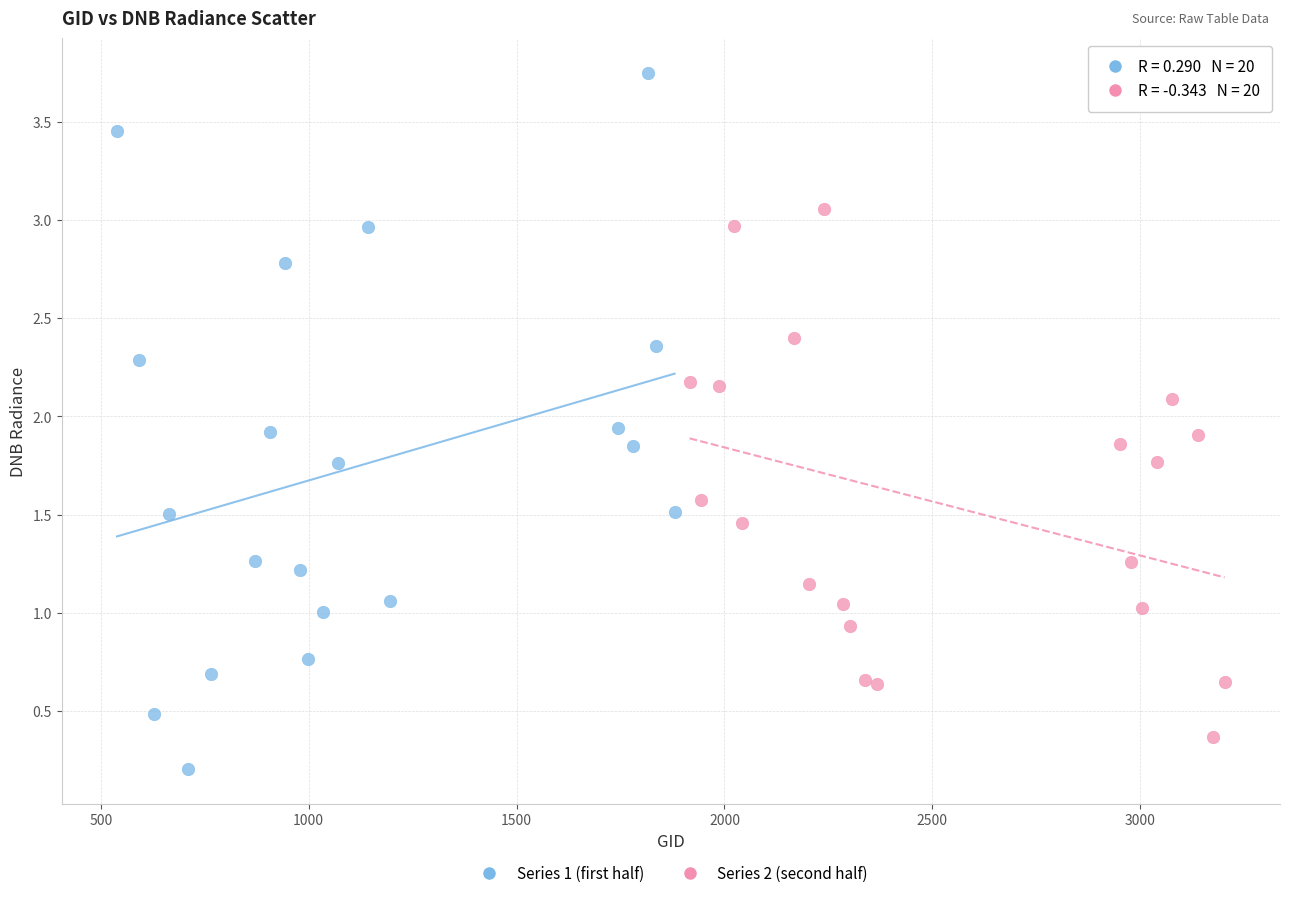

What are all the series names shown in the legend?

Series 1 (first half), Series 2 (second half)